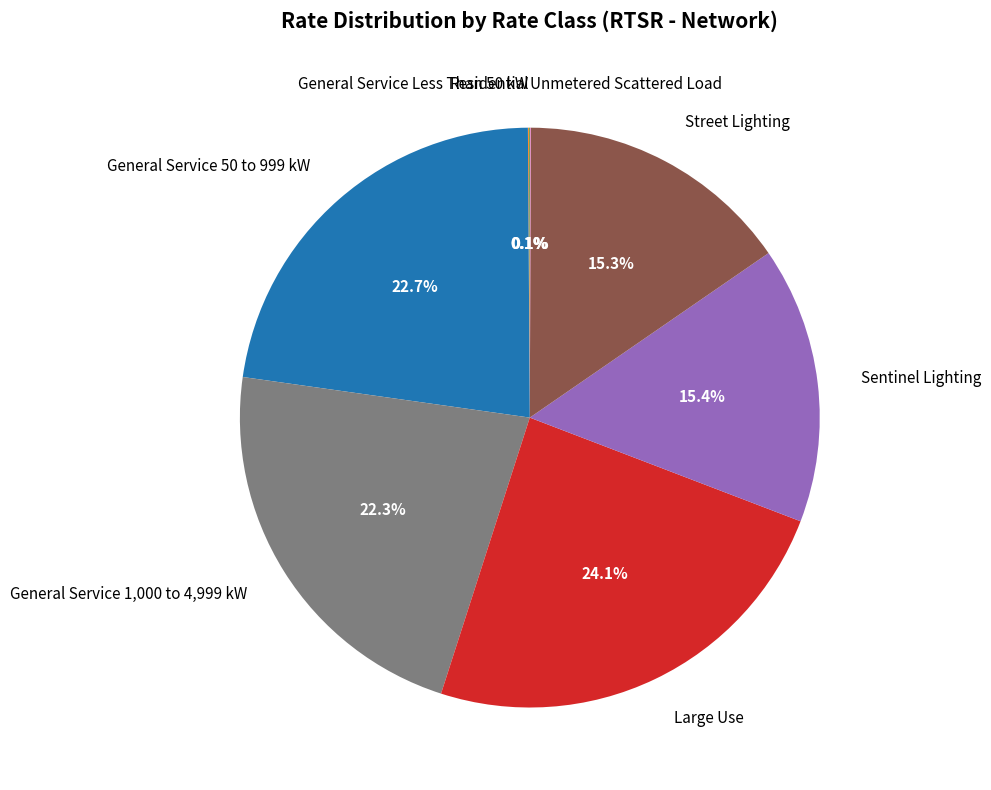

To the nearest percent, what is the difference between the largest and smallest slice percentages?

24%